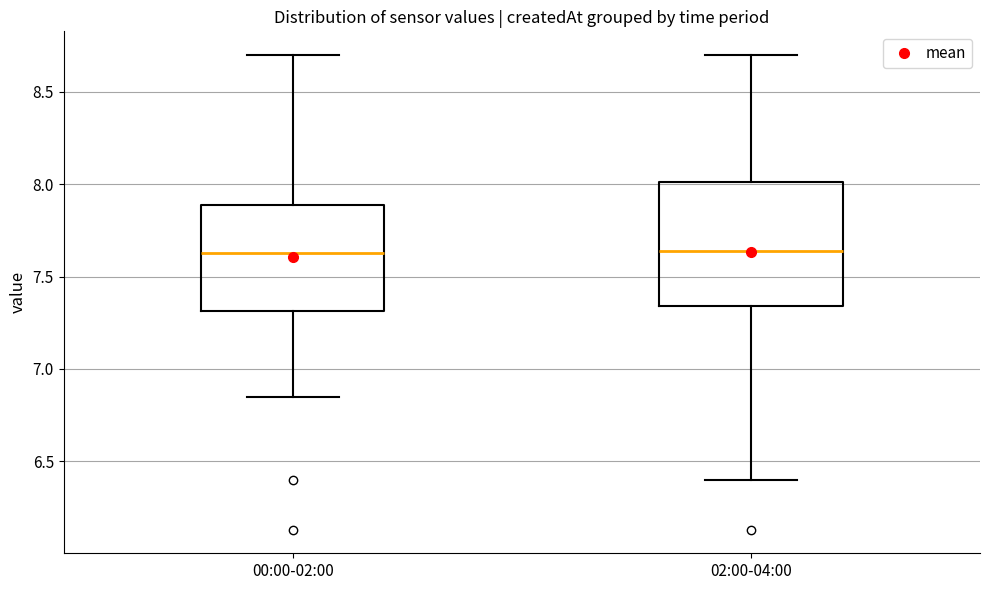

Reading left to right, read every box against the y-axis: the position of its median line, the range the box covers, and the ends of its whiskers. The values are not printed on the chart, so give them approximately, as read against the axis.

00:00-02:00: median 7.65, box 7.30 to 7.90, whiskers 6.85 to 8.70
02:00-04:00: median 7.65, box 7.35 to 8.00, whiskers 6.40 to 8.70